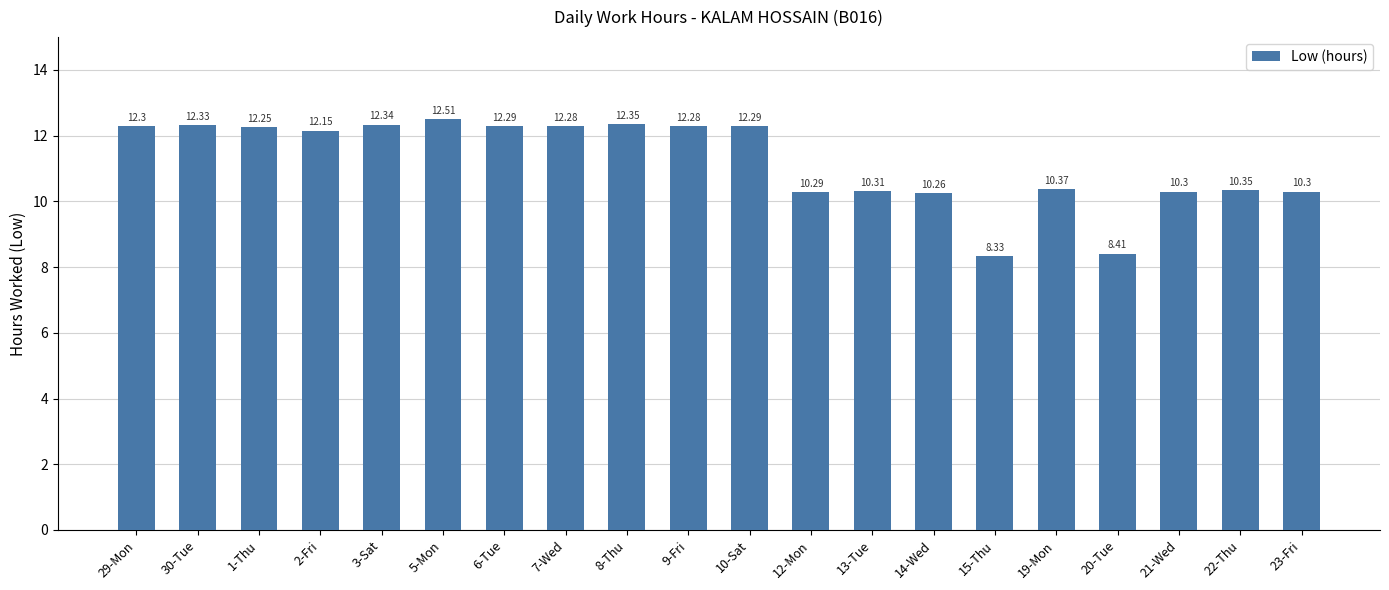

What is the average value?

11.2